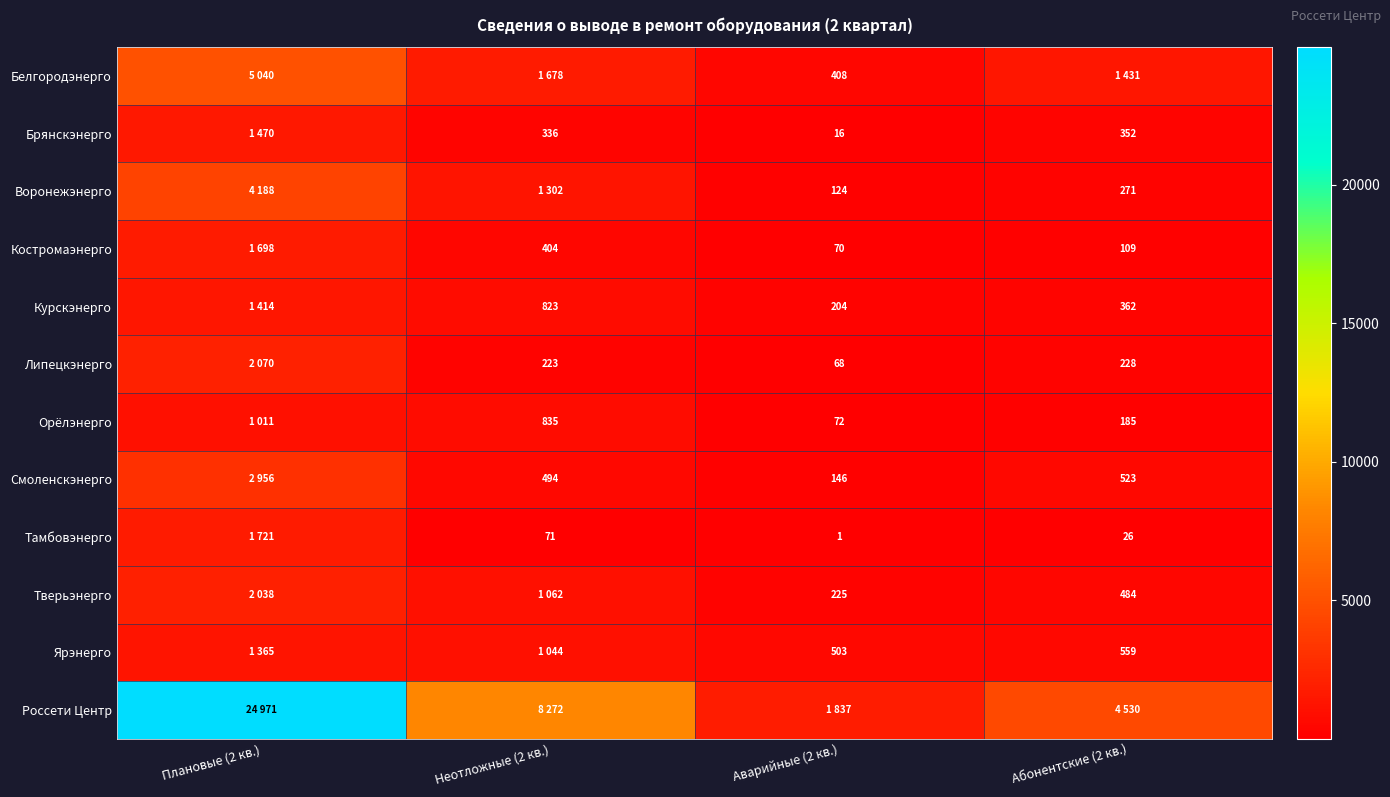

The value of Липецкэнерго at Неотложные (2 кв.) is 295. True or false?

False